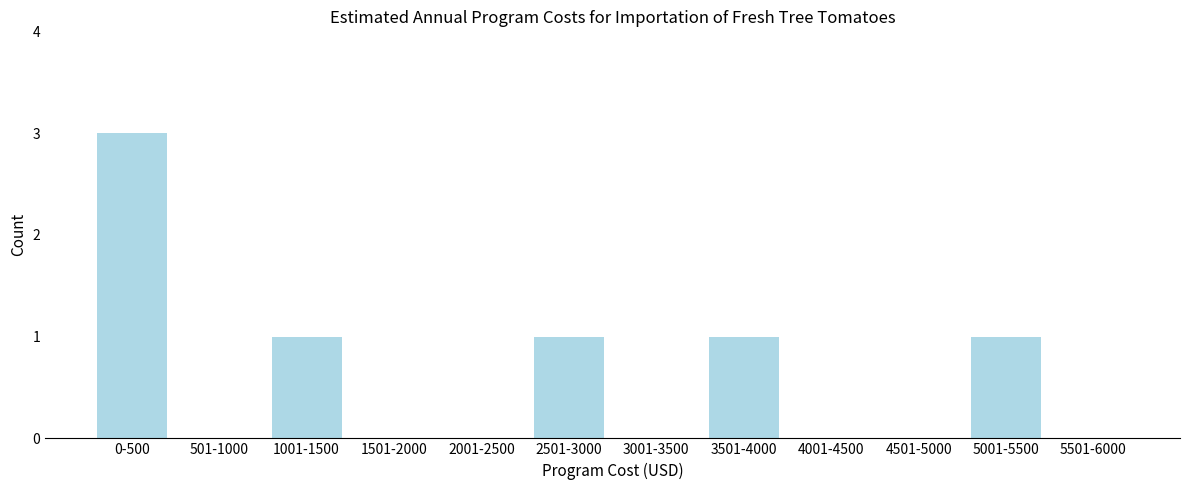

Reading right to left, extract all data points from this chart.

5501-6000=0	5001-5500=1	4501-5000=0	4001-4500=0	3501-4000=1	3001-3500=0	2501-3000=1	2001-2500=0	1501-2000=0	1001-1500=1	501-1000=0	0-500=3